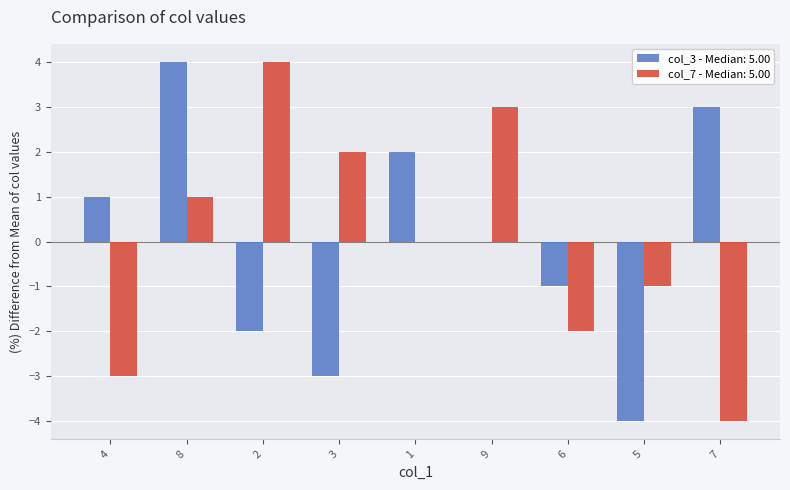

What is the highest value of the col_7 - Median: 5.00 series?

4